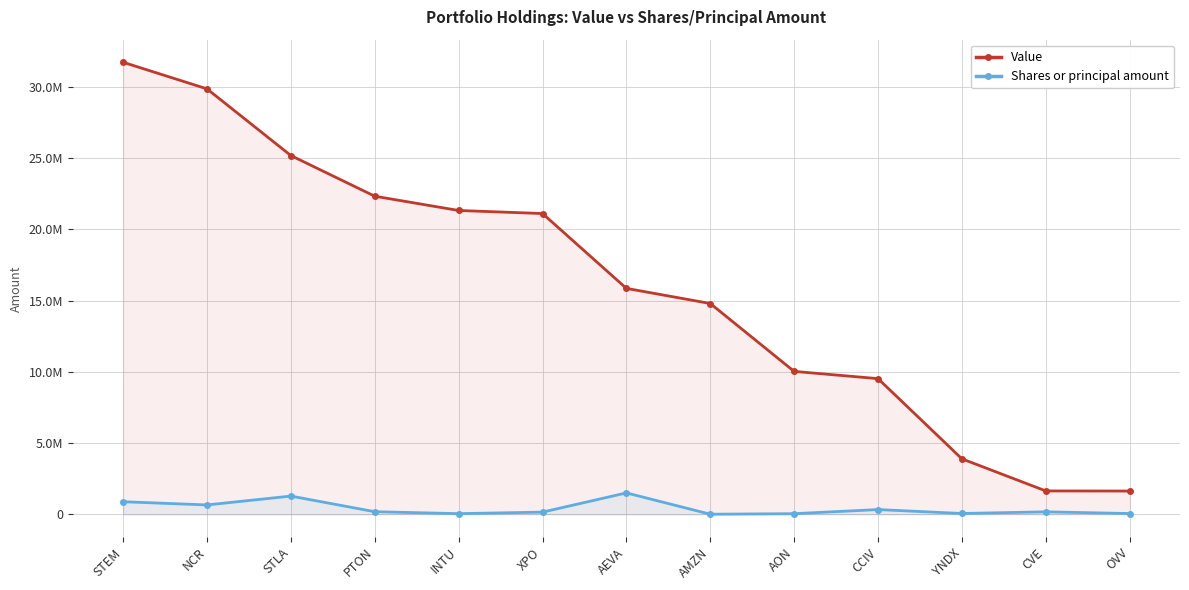

What is the sum of the Shares or principal amount values at YNDX and INTU?

98500